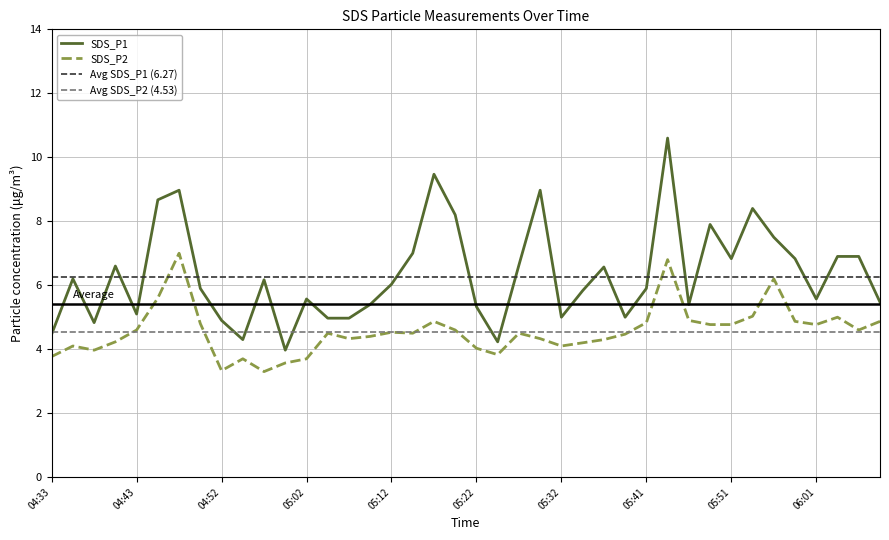

What position from the right is 05:17?

22